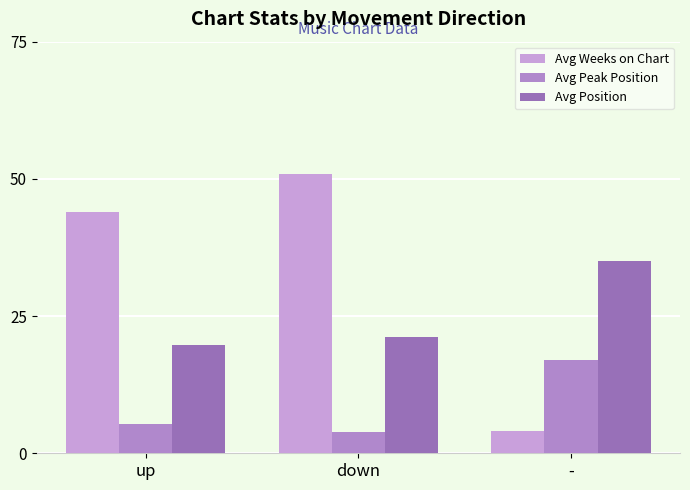

Which series has the largest range (max minus min)?

Avg Weeks on Chart